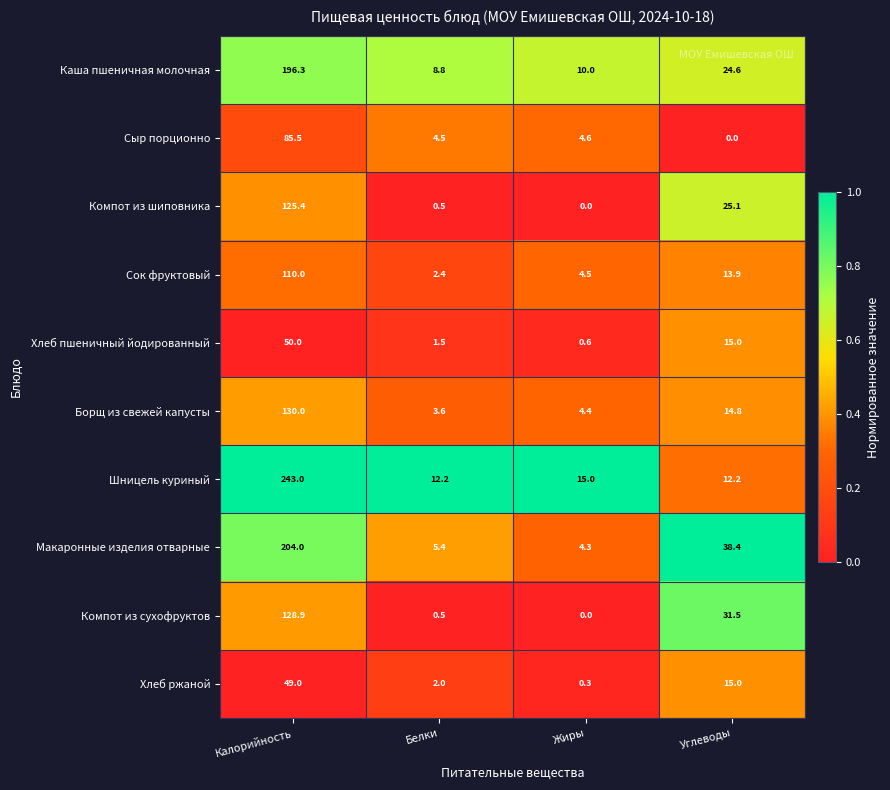

True or false: Шницель куриный has a value of 368.0 at Калорийность.

False